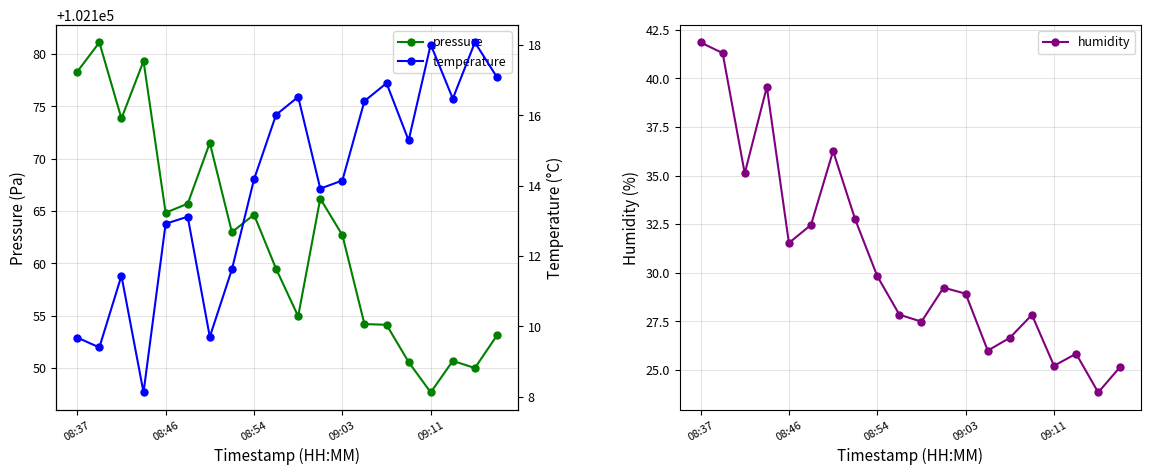

Where does the pressure series first go above 102162?

08:37